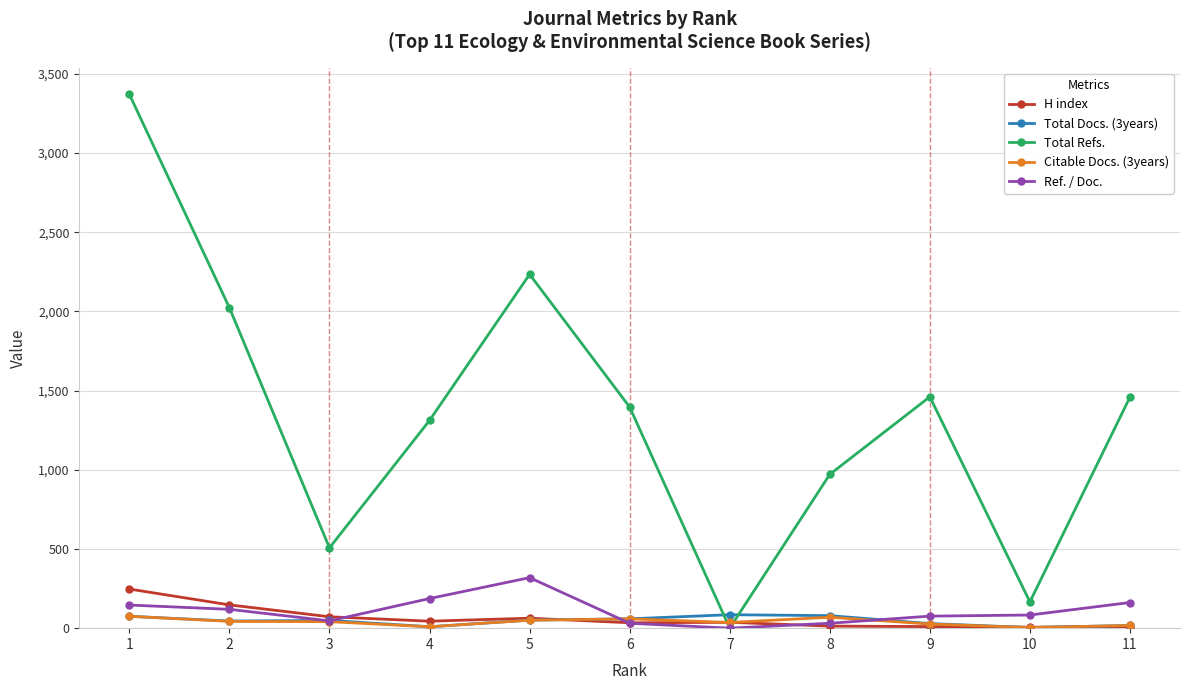

At which category is the sum across all series the highest?

1